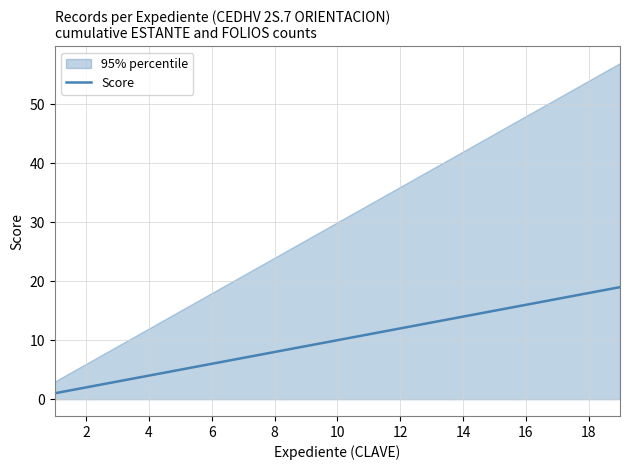

Reading left to right, extract all data points from this chart.

1	2	3	4	5	6	7	8	9	10	11	12	13	14	15	16	17	18	19